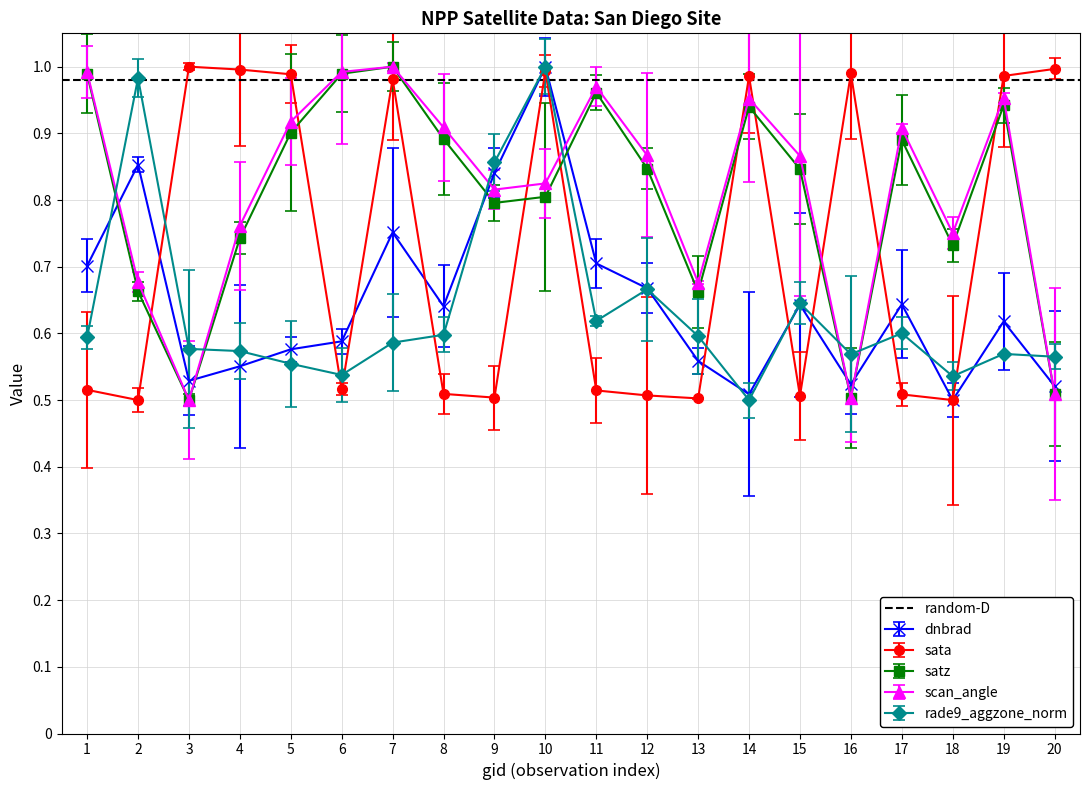

Which has a higher value, 3 or 15?

15